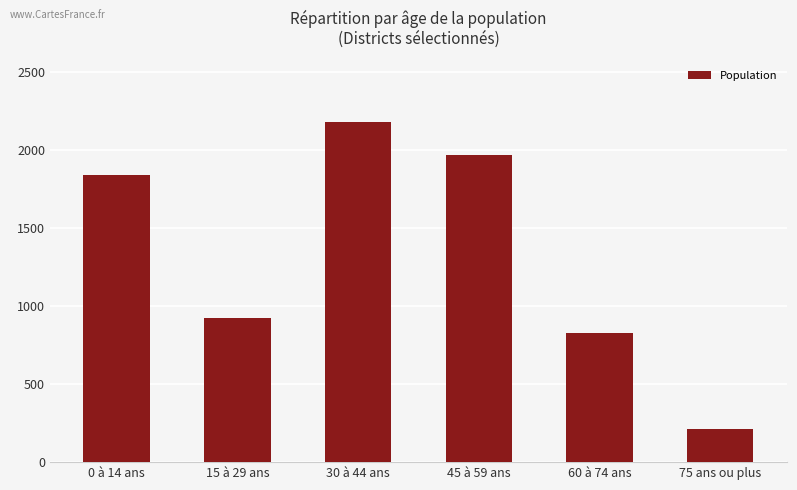

What is the change in value from 15 à 29 ans to 60 à 74 ans?

-94